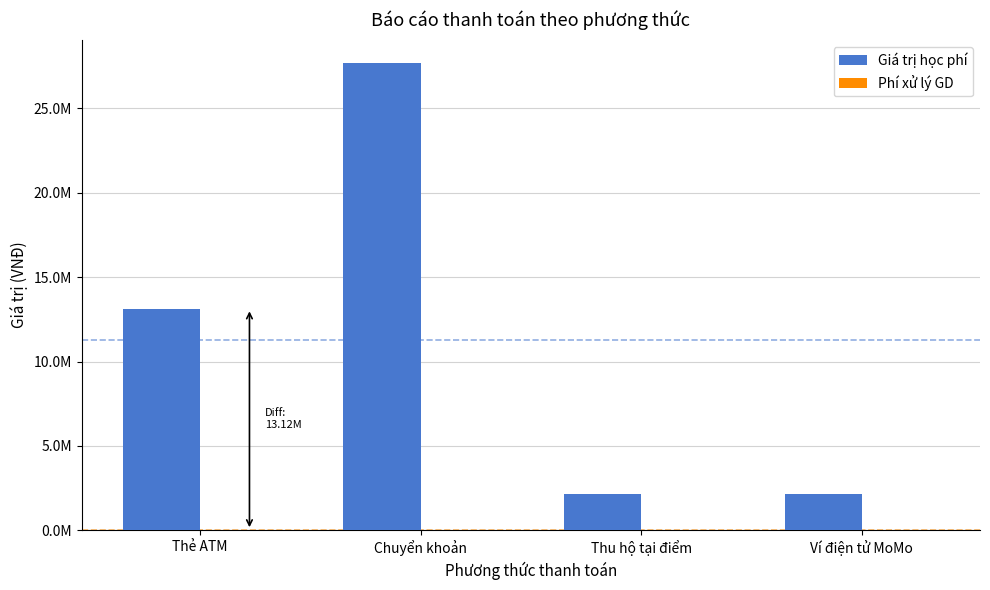

What is the difference between the maximum and minimum values in the Giá trị học phí series?

25481000